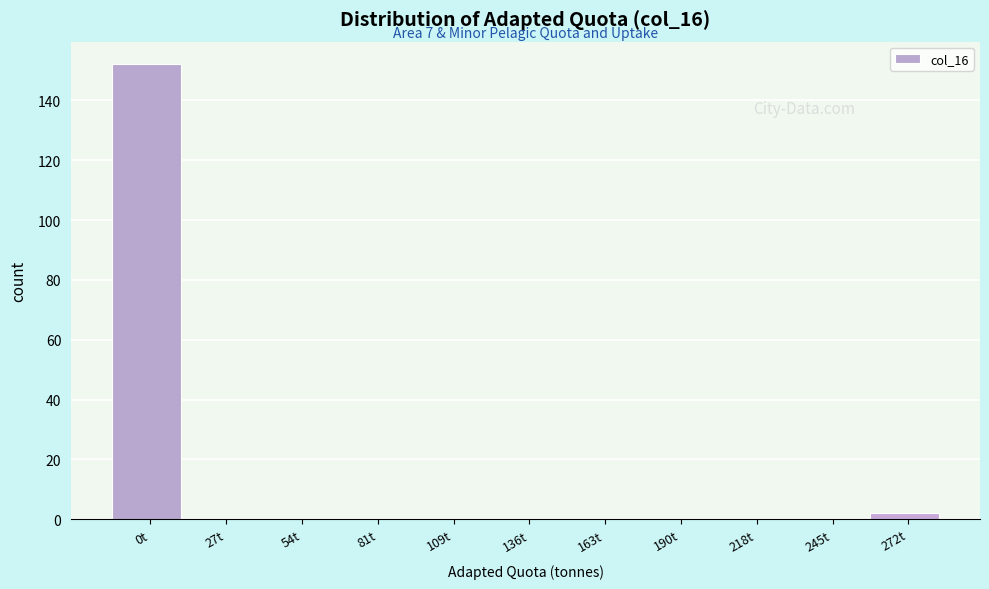

Reading left to right, what are all the values shown in this chart?

0t=152	27t=0	54t=0	81t=0	109t=0	136t=0	163t=0	190t=0	218t=0	245t=0	272t=2